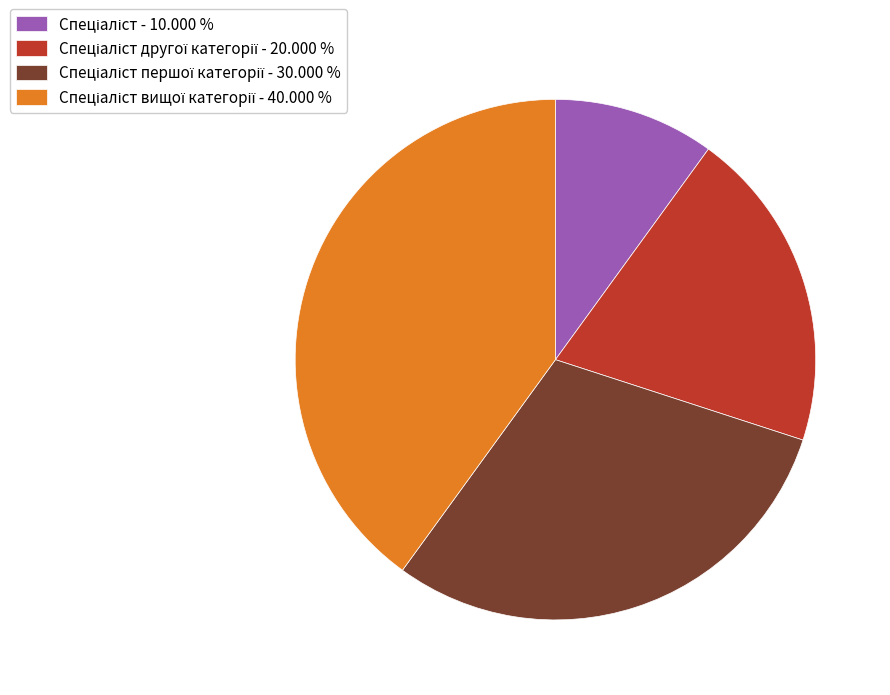

Is there a majority slice in this chart?

No